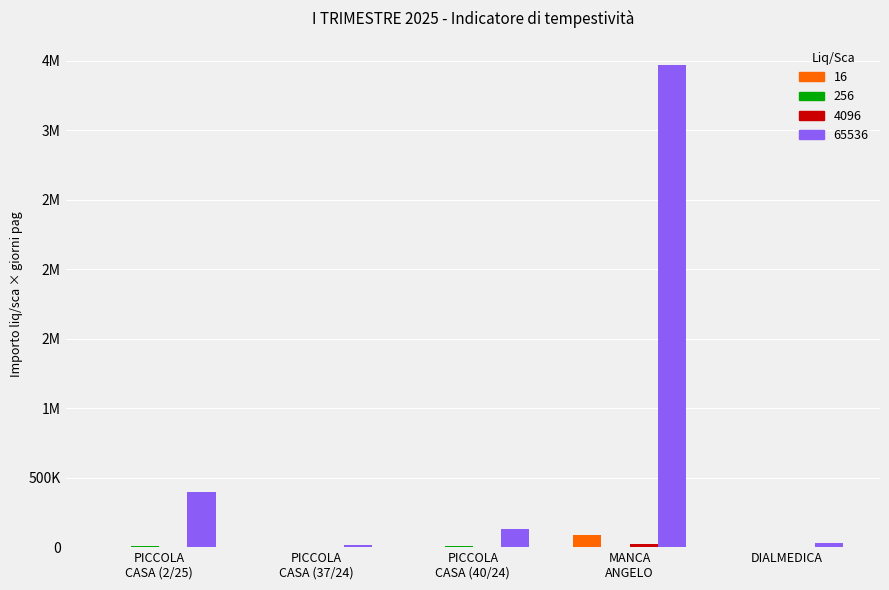

Does the chart contain stacked bars?

No